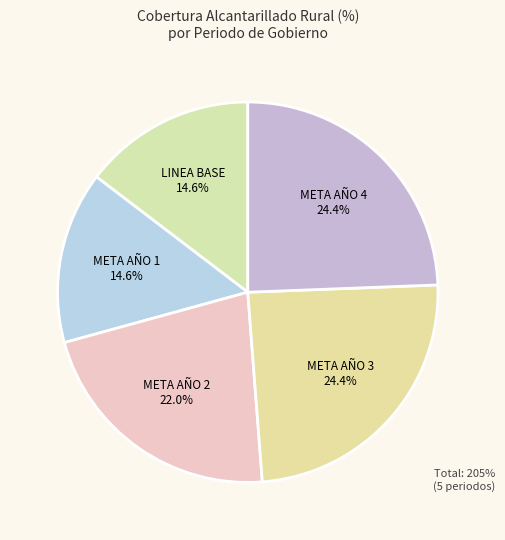

Is LINEA BASE the majority of the pie?

No